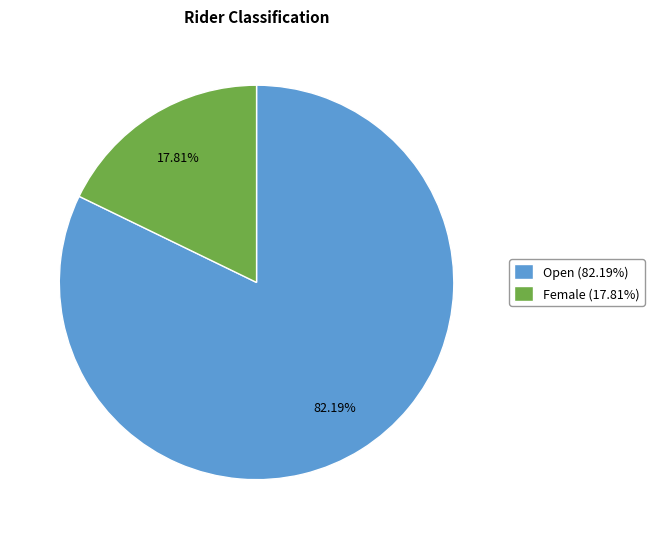

Combined, do Female (17.81%) and Open (82.19%) account for over 50%?

Yes